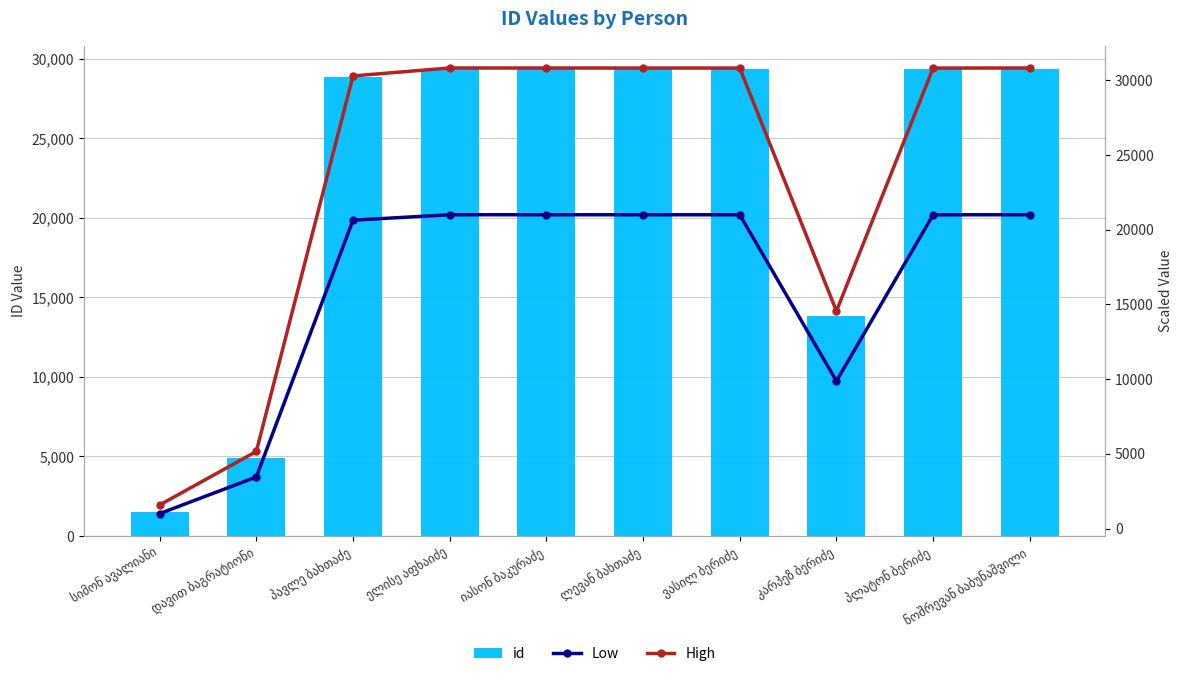

How many values in the Low series exceed 20997?

5